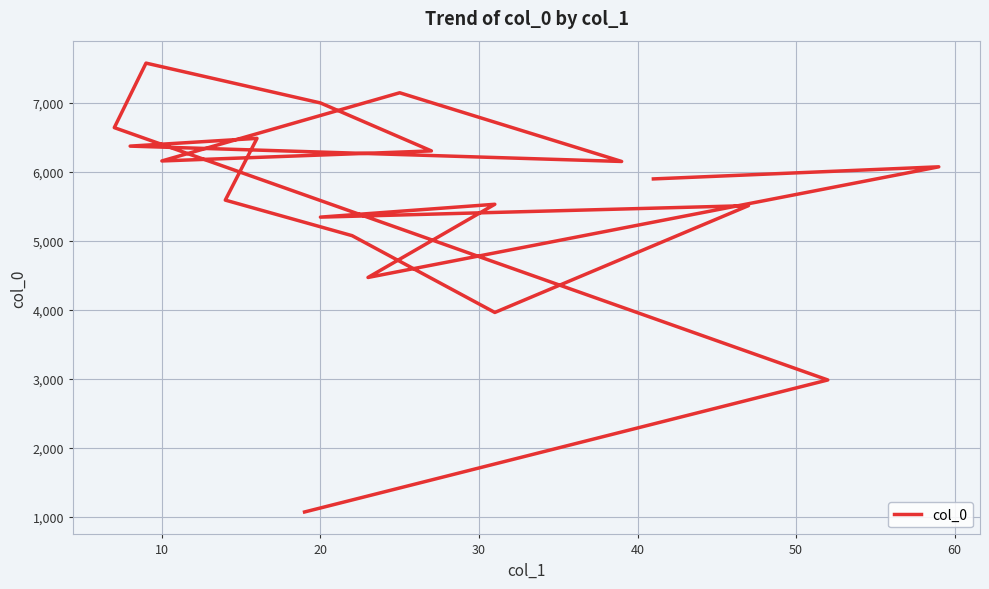

How many points are higher than both their immediate neighbors (excluding endpoints)?

6